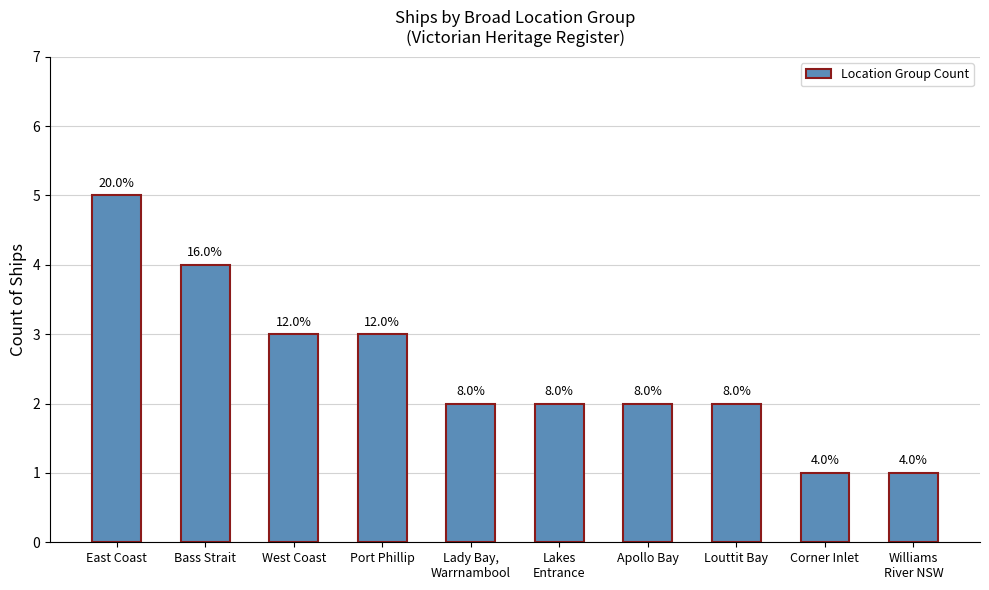

What is the change in value from Bass Strait to Louttit Bay?

-2